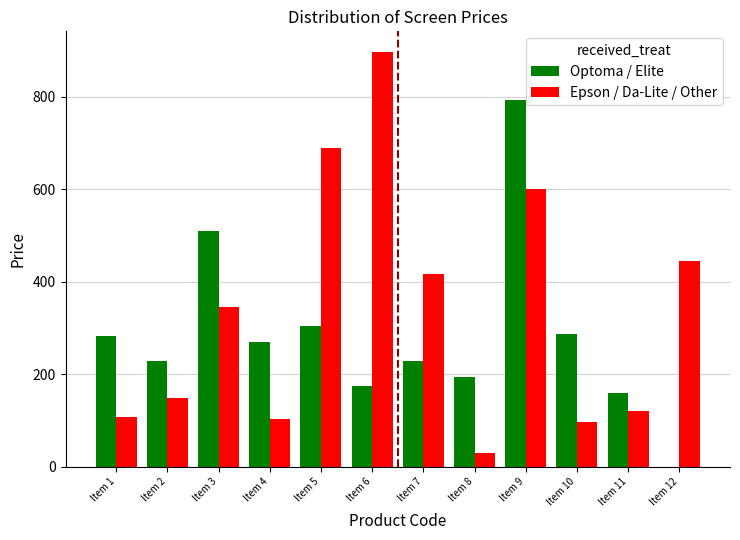

What is the value of the Optoma / Elite bar at the 3rd from the left?

510.6